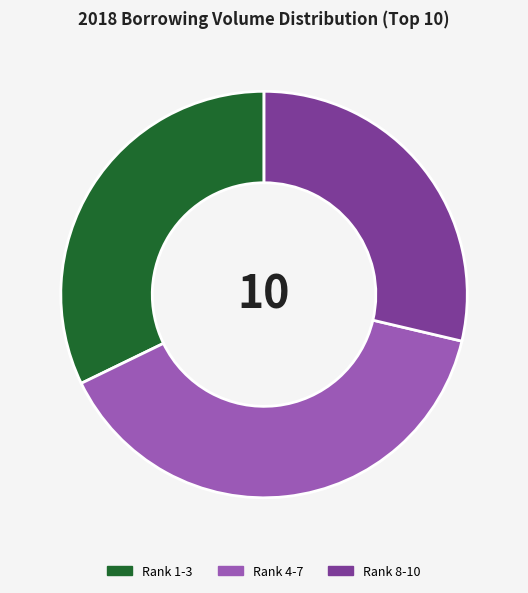

What is the ratio of the value at Rank 4-7 to the value at Rank 8-10?

1.4